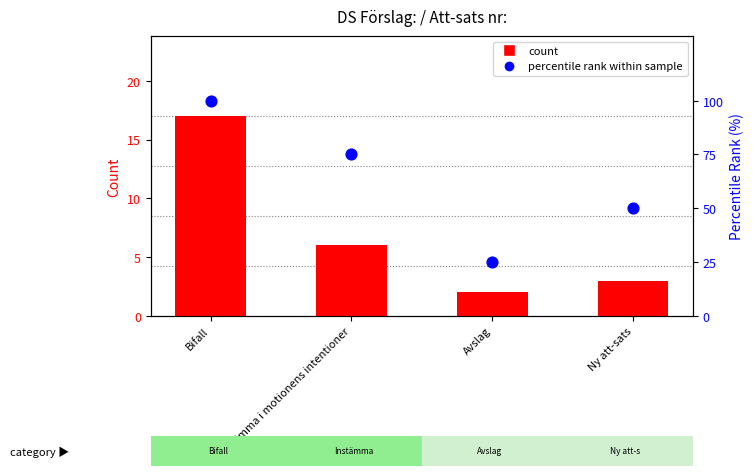

Which series has the largest Y range (max minus min)?

percentile rank within sample